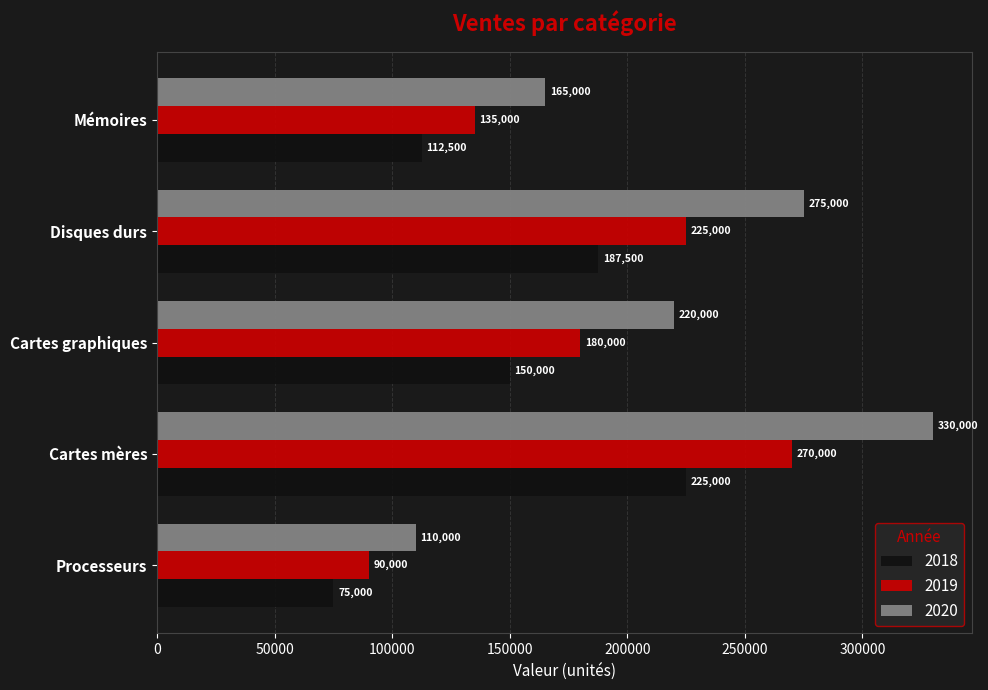

Which series has the largest total across all categories?

2020